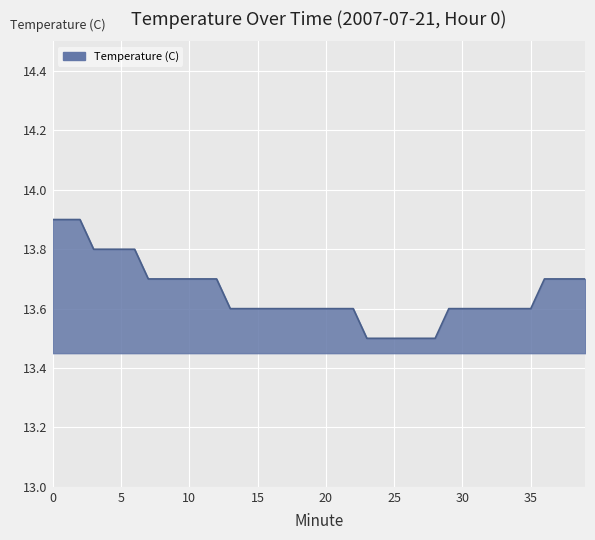

What is the minimum value shown in the chart?

13.5